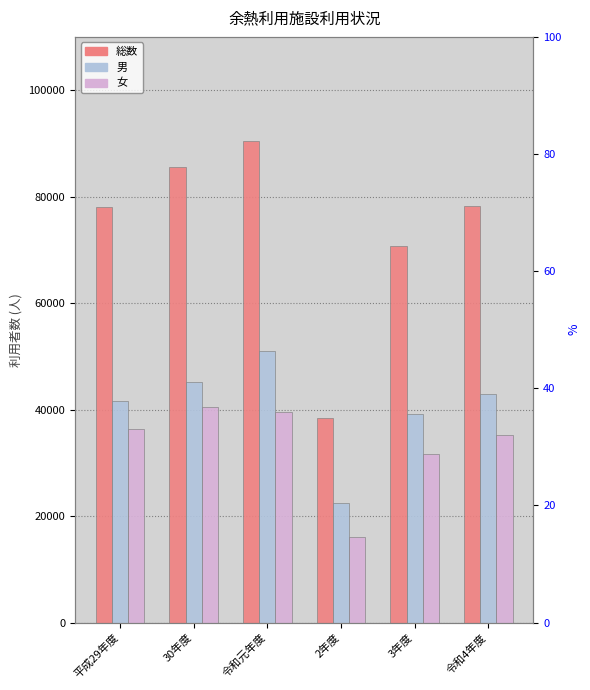

Is it true that 総数 equals 90471 at 令和元年度?

True